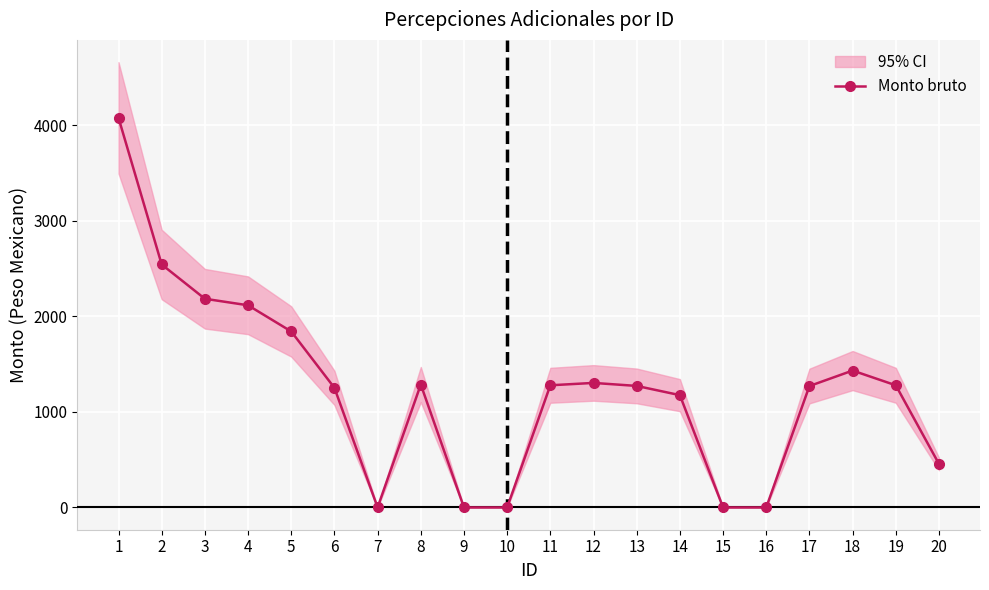

List the labels in order of value, largest first.

1, 2, 3, 4, 5, 18, 12, 8, 11, 19, 13, 17, 6, 14, 20, 7, 9, 10, 15, 16